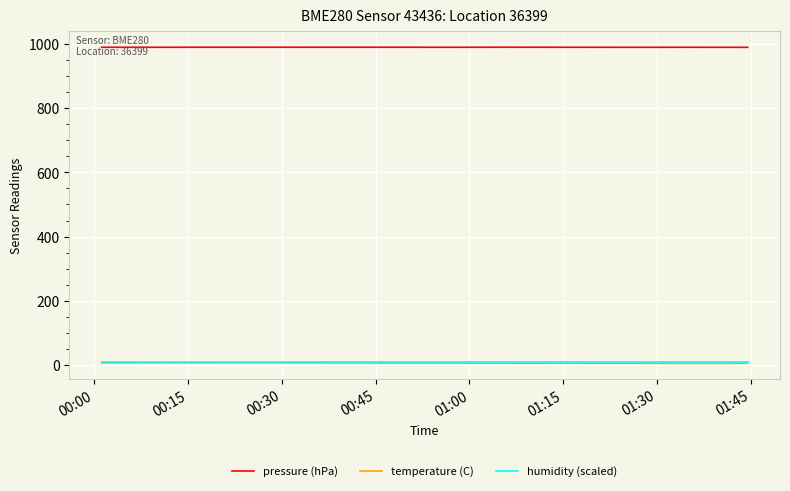

Which series has the largest total across all categories?

pressure (hPa)